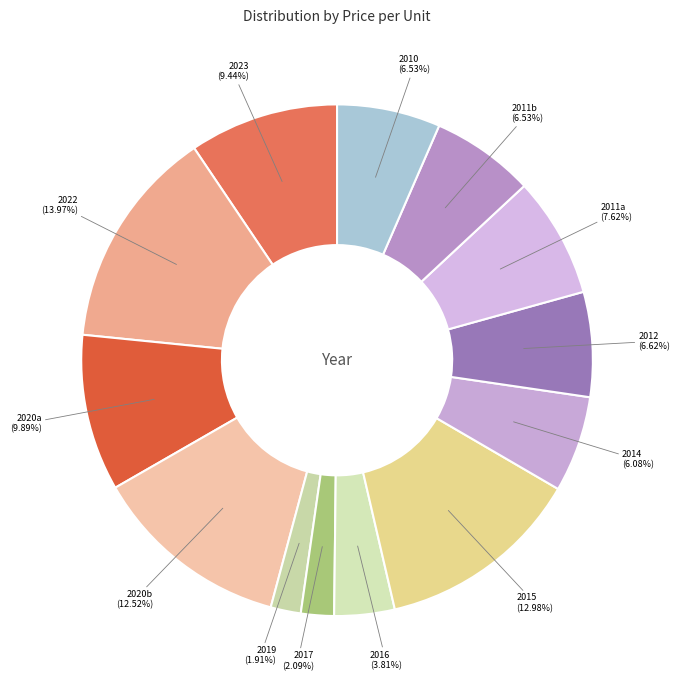

Do 2017 and 2019 together represent more than half of the pie?

No